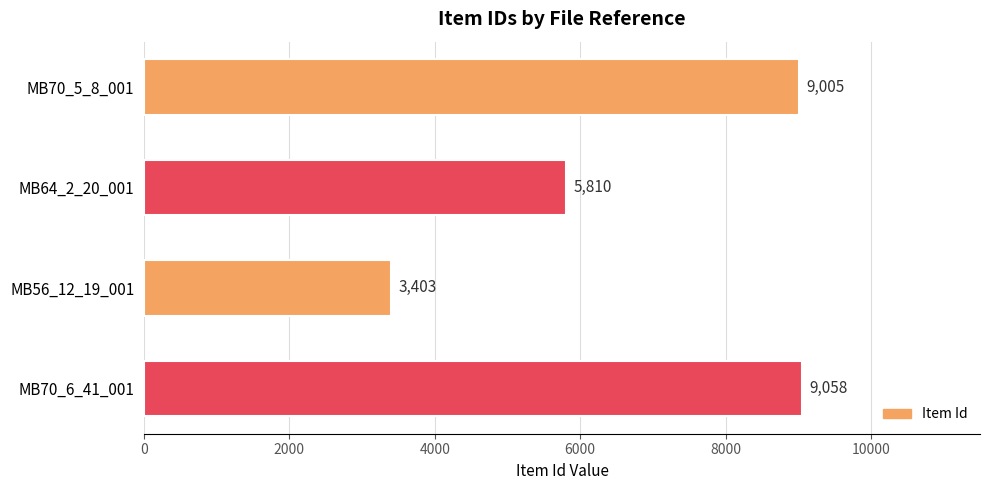

Which label corresponds to the largest value in the chart?

MB70_6_41_001